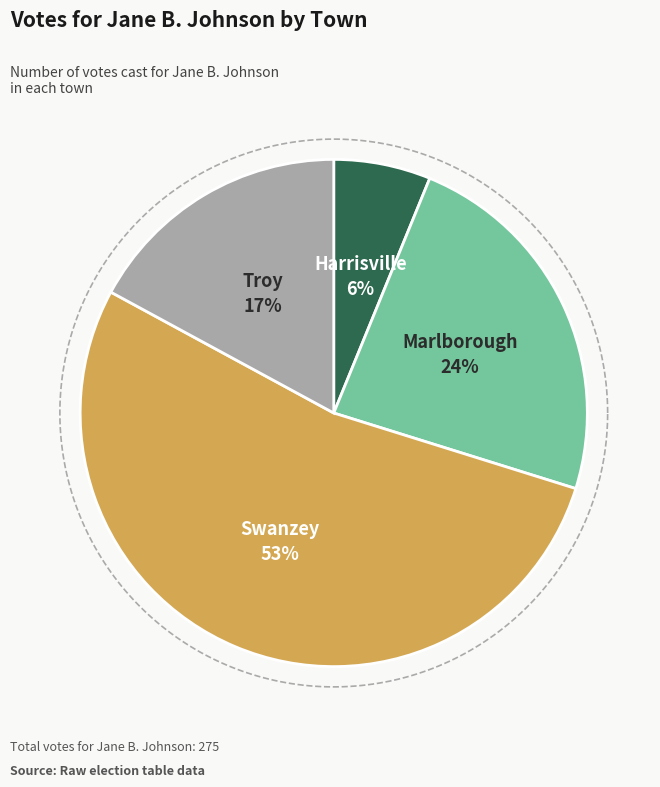

Which slice is the smallest?

Harrisville